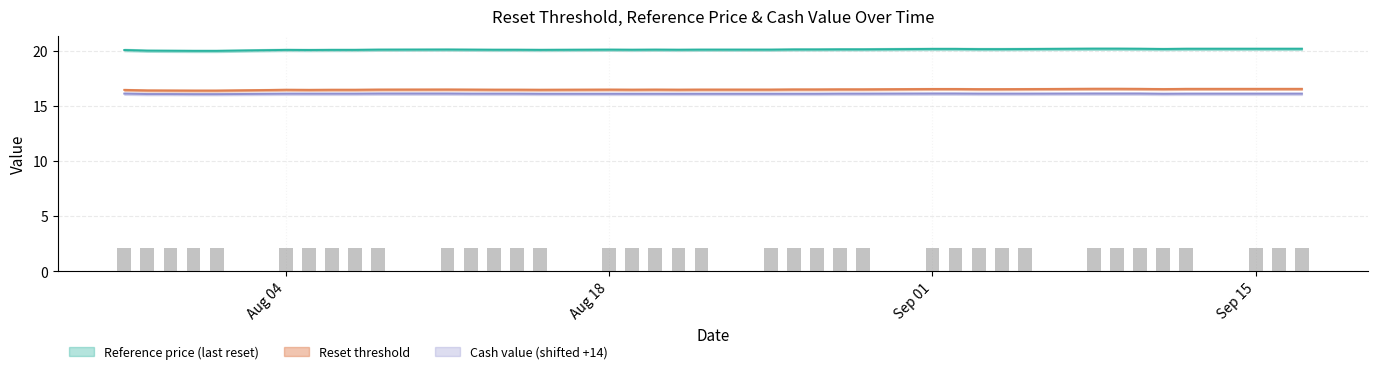

Which series has the largest total across all categories?

Reference price (last reset)